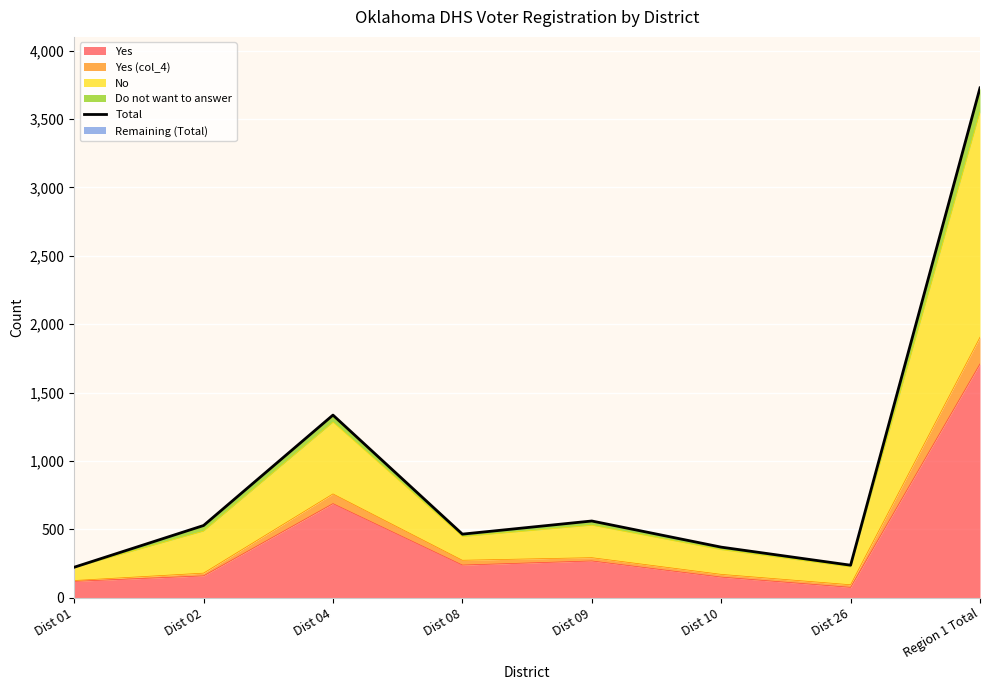

What is the label of the 2nd point from the left?

Dist 02